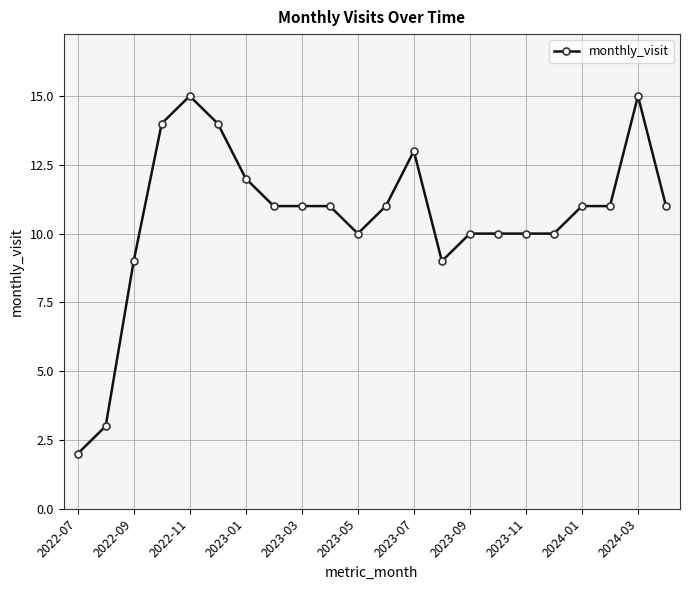

What is the greatest value displayed?

15